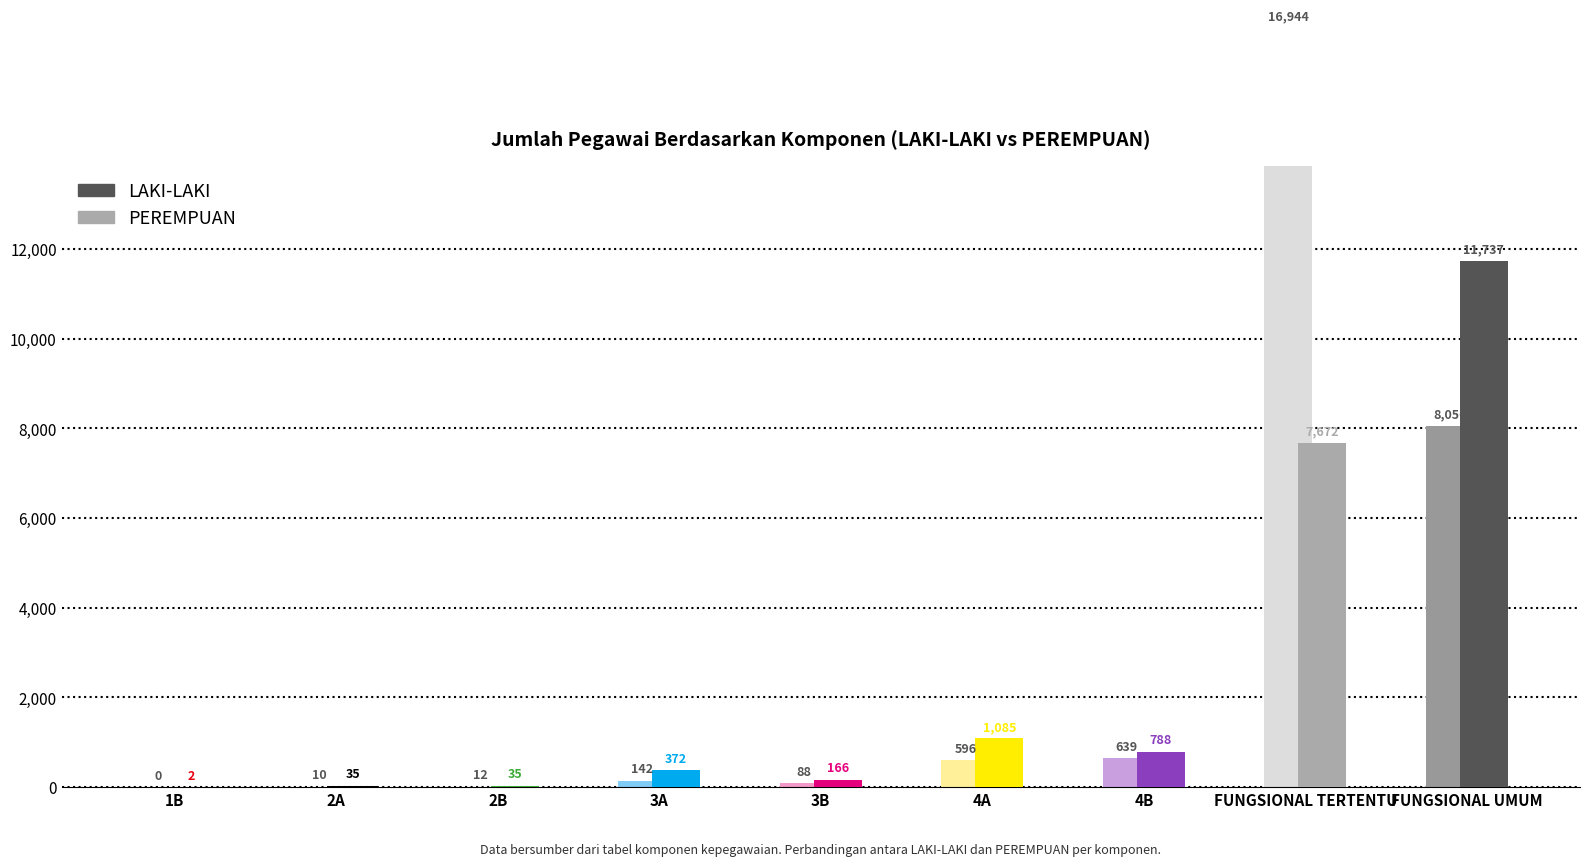

What is the difference between the highest and lowest values at FUNGSIONAL TERTENTU?

9272